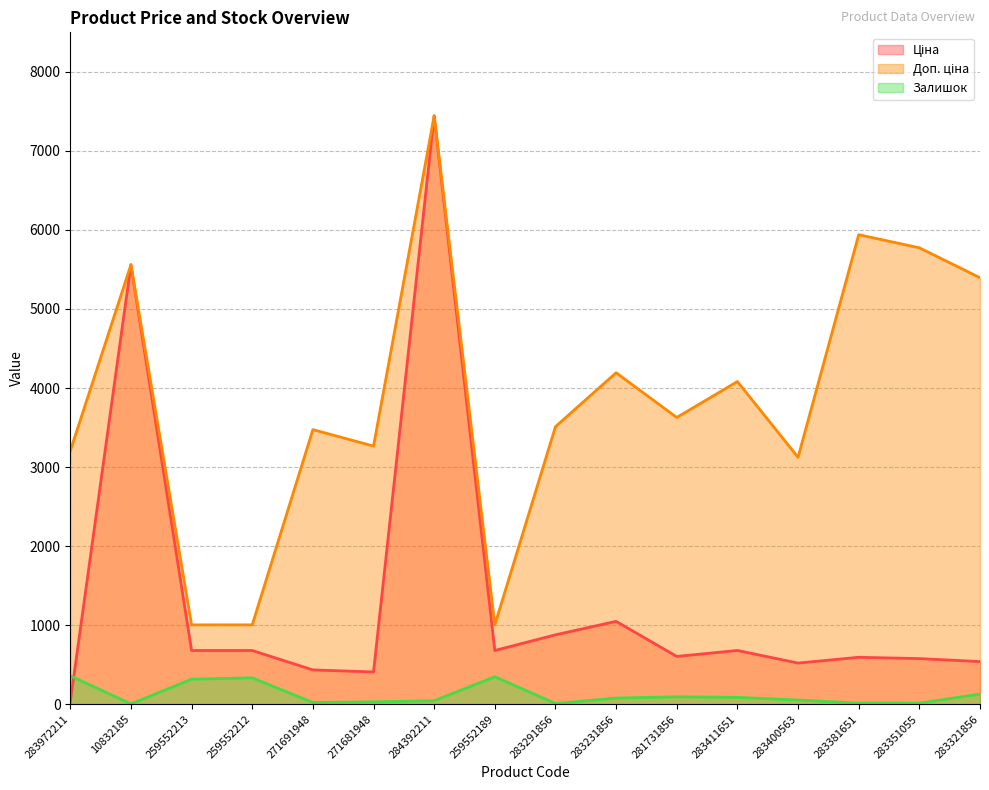

Reading right to left, what are all the values shown in this chart?

Ціна: 539.6	577.4	594.0	520.6	680.4	604.6	1048.4	878.0	679.8	7444.6	408.2	434.3	679.8	679.8	5560.3	32.0
Доп. ціна: 5395.7	5774.3	5940.0	3123.8	4082.3	3627.9	4193.5	3511.9	1004.1	7444.6	3265.8	3474.1	1004.1	1004.1	5560.3	3205.0
Залишок: 129.0	13.0	14.0	53.0	87.0	94.0	78.0	9.0	348.0	44.0	30.0	22.0	334.0	317.0	4.0	360.0